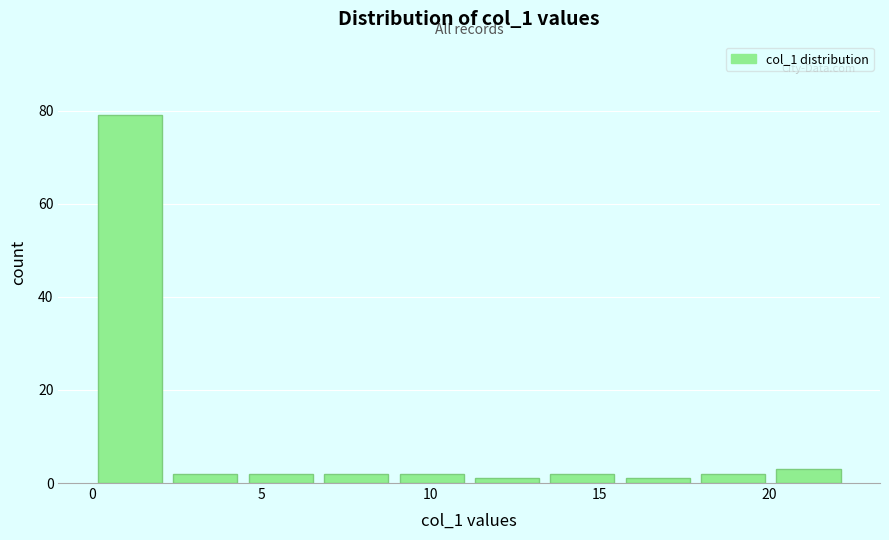

How tall is the bar that spans 18.0 to 20.0 on the x-axis? Neither the bar edges nor the heights are printed on the chart, so give them approximately, as read against the axes.

2